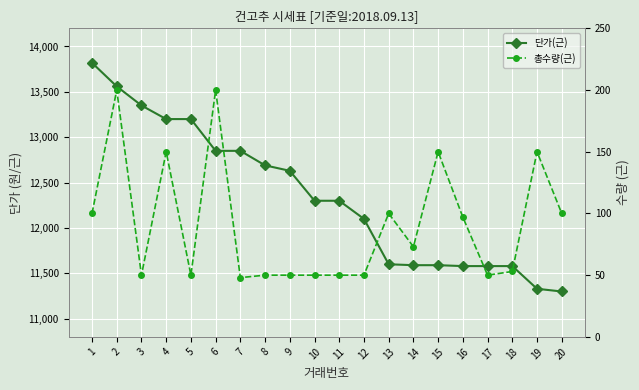

Reading left to right, what are all the values shown in this chart?

단가(근): 13820	13560	13350	13200	13200	12850	12850	12690	12630	12300	12300	12100	11600	11590	11590	11580	11580	11580	11330	11300
총수량(근): 100	200	50	150	50	200	48	50	50	50	50	50	100	73	150	97	50	53	150	100